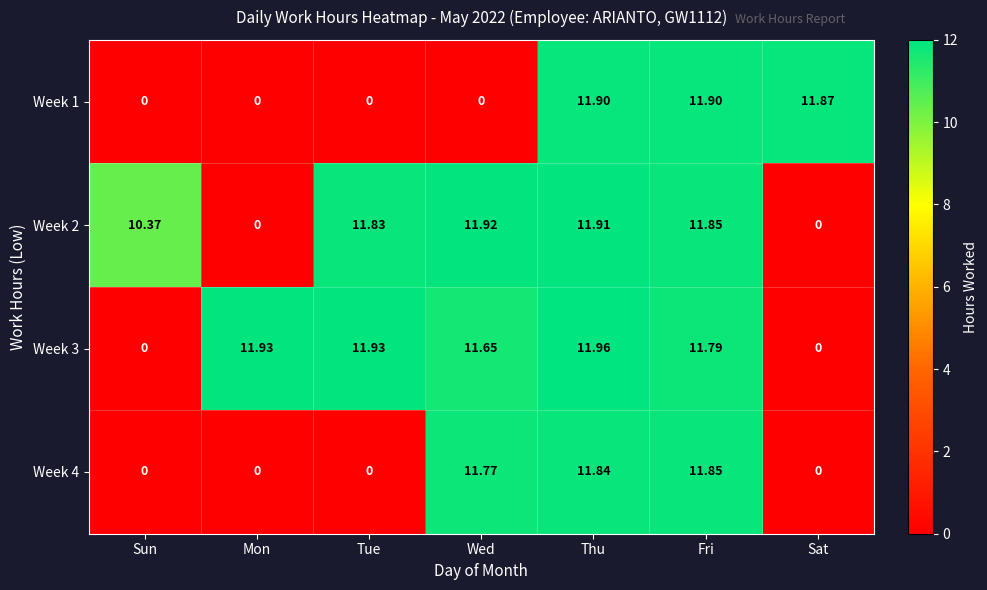

Which series has the widest spread of values?

Week 3